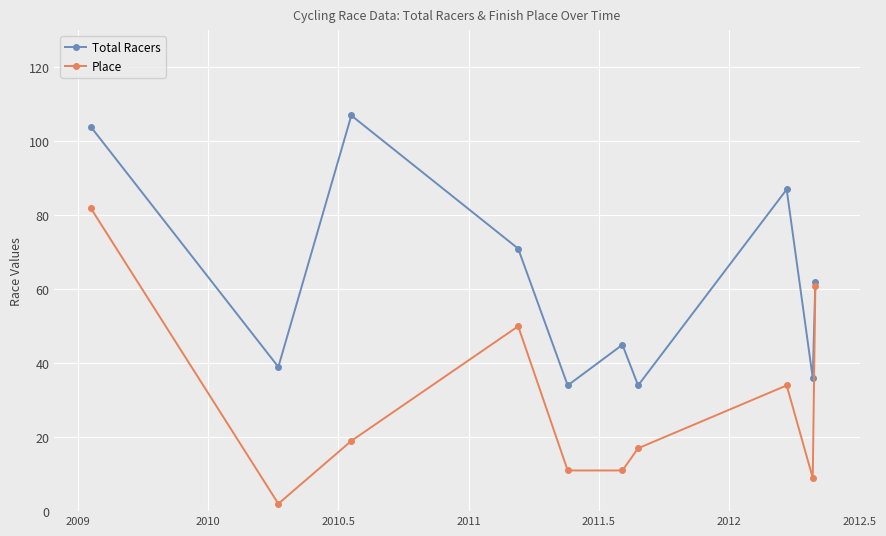

Reading left to right, list all the values displayed in this chart.

Total Racers: 104	39	107	71	34	45	34	87	36	62
Place: 82	2	19	50	11	11	17	34	9	61